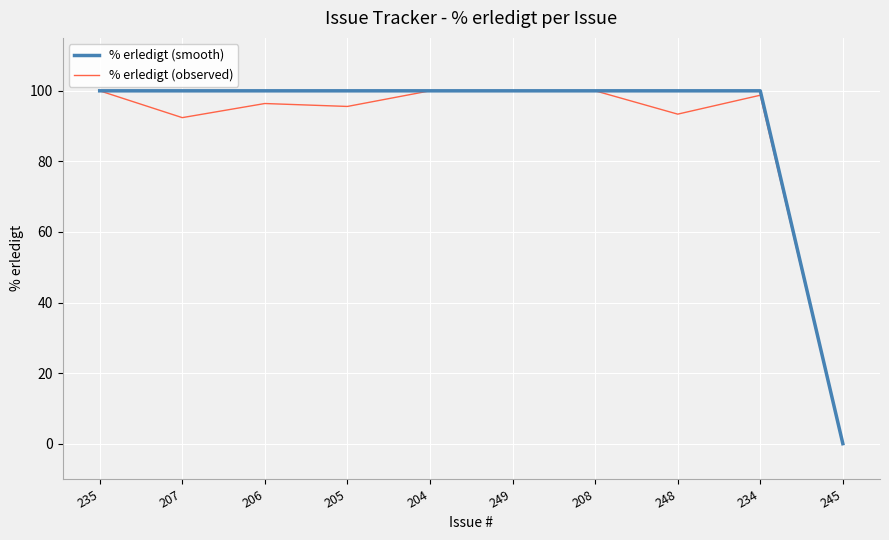

How many lines are shown in the chart?

2